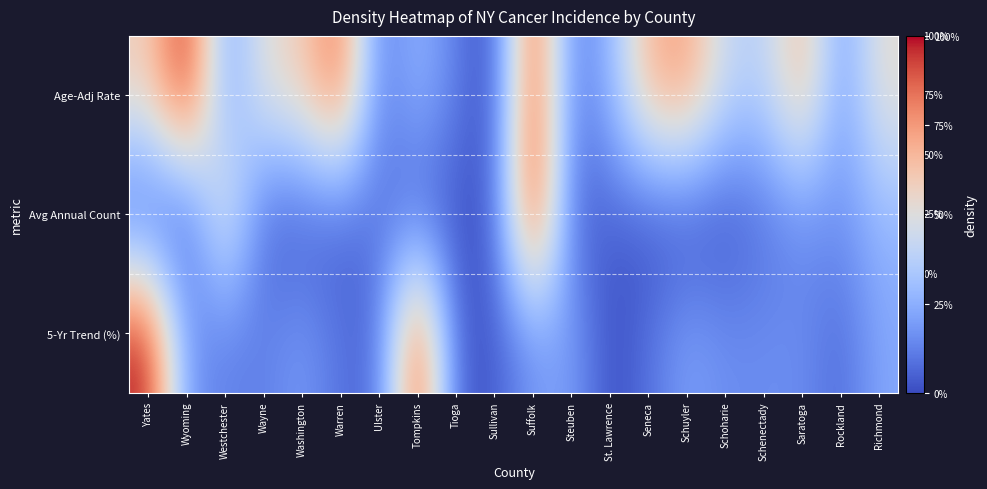

What is the total value across all series at Wayne?

0.7